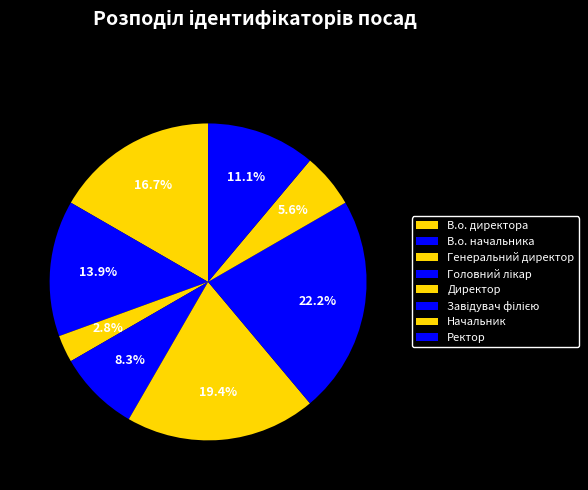

To the nearest percent, what is the difference between the largest and smallest slice percentages?

19%